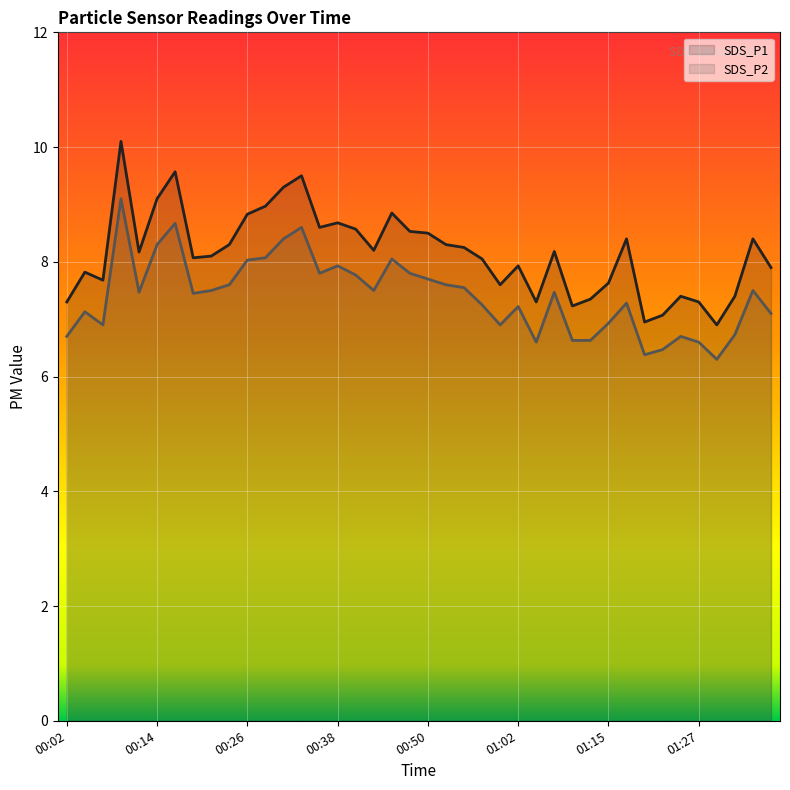

What is the difference between the maximum and second lowest values in the SDS_P2 series?

2.7